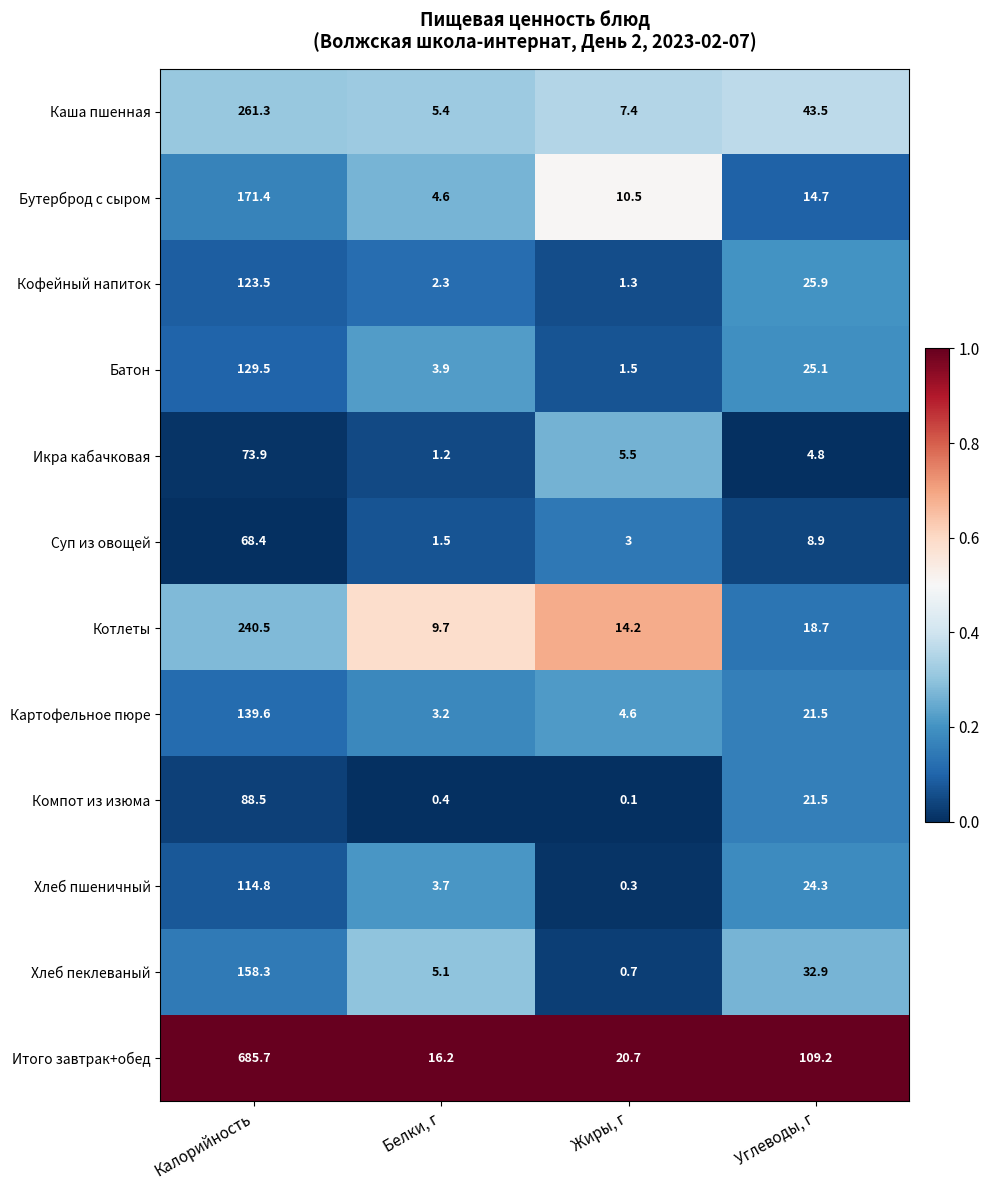

At which category is the sum across all series the highest?

Калорийность